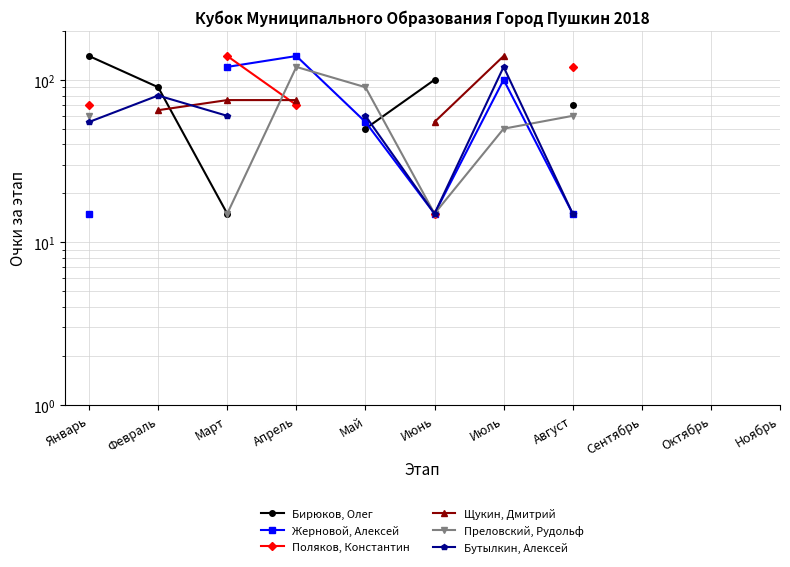

True or false: Бутылкин, Алексей and Поляков, Константин cross at least once.

False